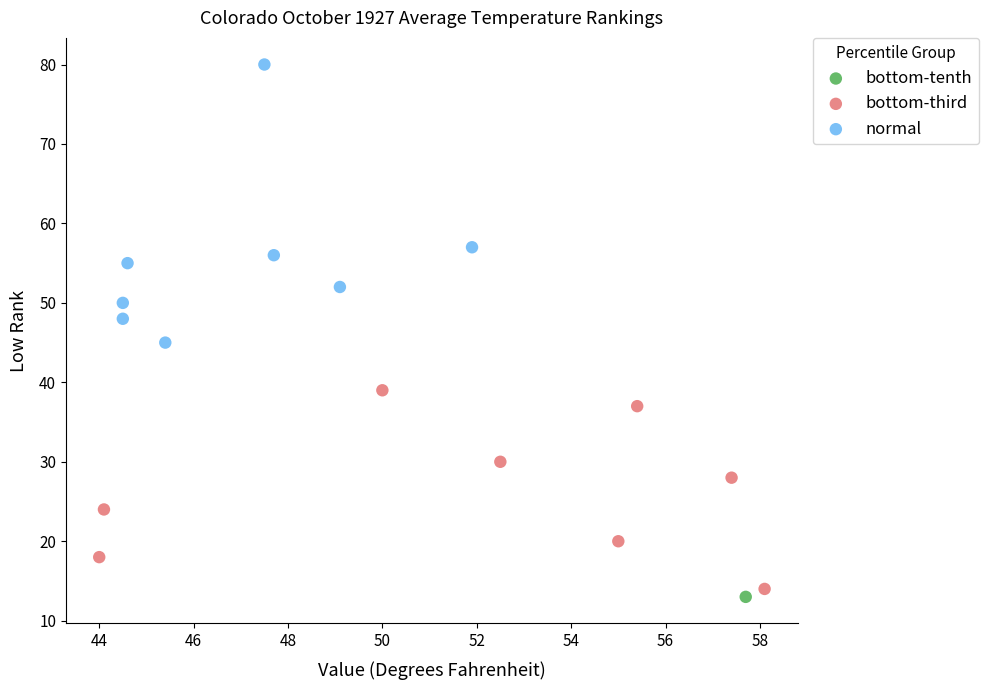

What are all the series names shown in the legend?

bottom-tenth, bottom-third, normal